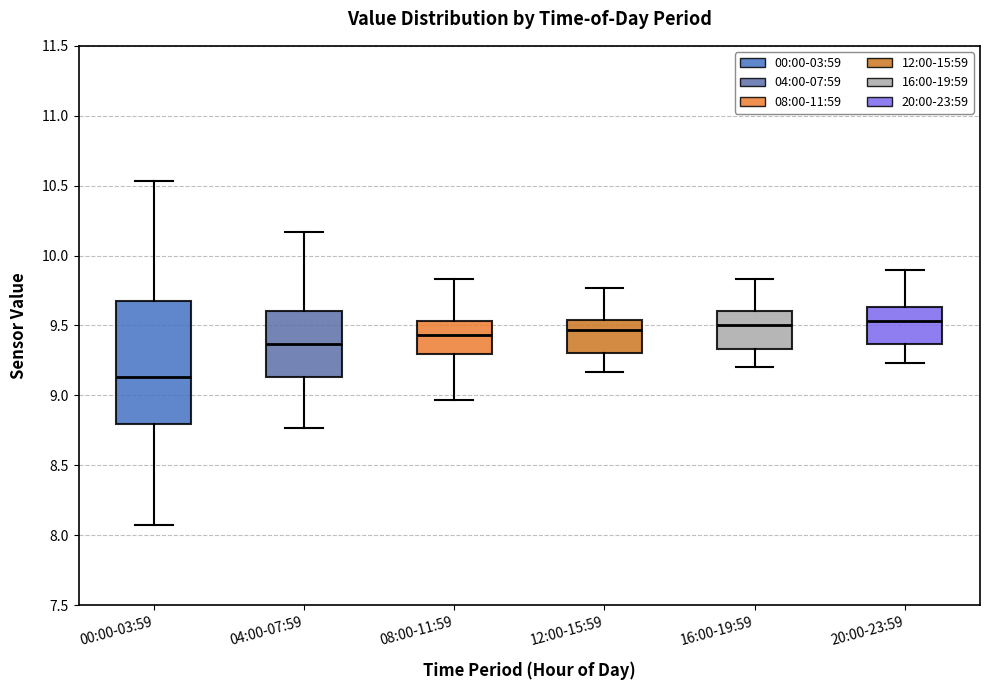

Reading left to right, read every box against the y-axis: the position of its median line, the range the box covers, and the ends of its whiskers. The values are not printed on the chart, so give them approximately, as read against the axis.

00:00-03:59: median 9.15, box 8.80 to 9.70, whiskers 8.05 to 10.55
04:00-07:59: median 9.35, box 9.15 to 9.60, whiskers 8.75 to 10.15
08:00-11:59: median 9.45, box 9.30 to 9.55, whiskers 8.95 to 9.85
12:00-15:59: median 9.45, box 9.30 to 9.55, whiskers 9.15 to 9.75
16:00-19:59: median 9.50, box 9.35 to 9.60, whiskers 9.20 to 9.85
20:00-23:59: median 9.55, box 9.35 to 9.65, whiskers 9.25 to 9.90